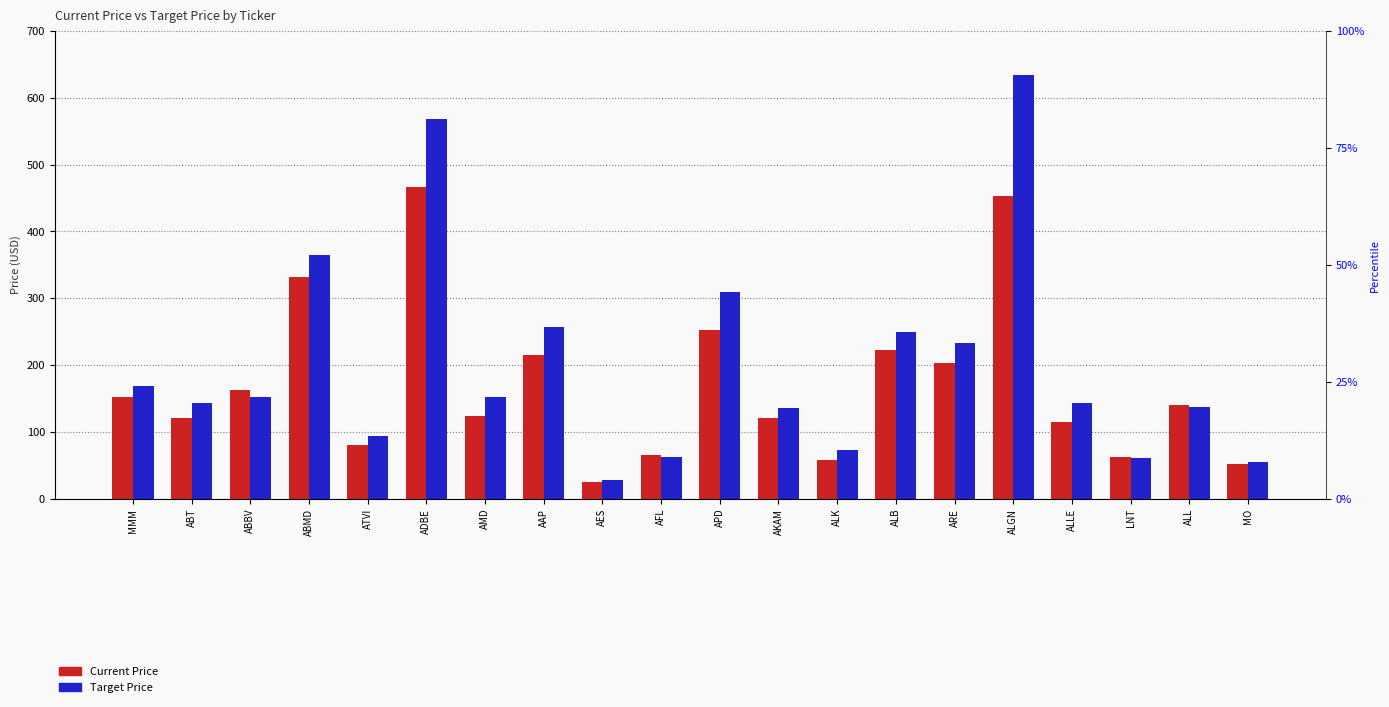

Which series has the widest spread of values?

Target Price